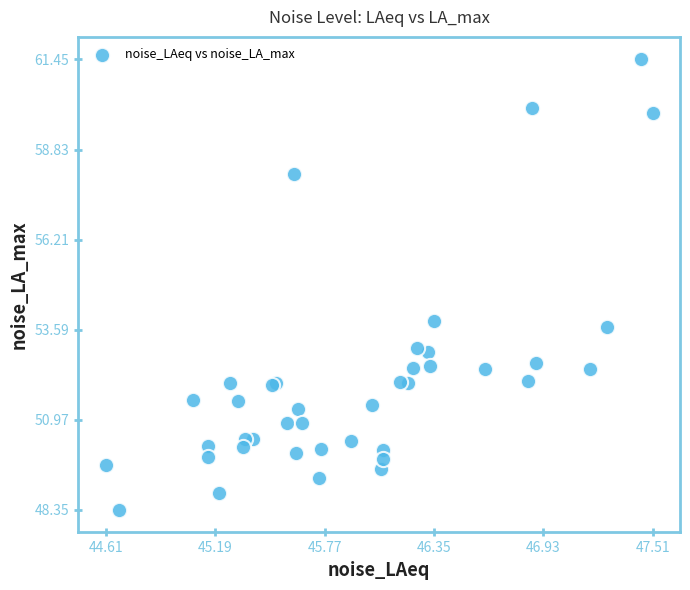

What Y value in the scatter plot is closest to 54?

53.8